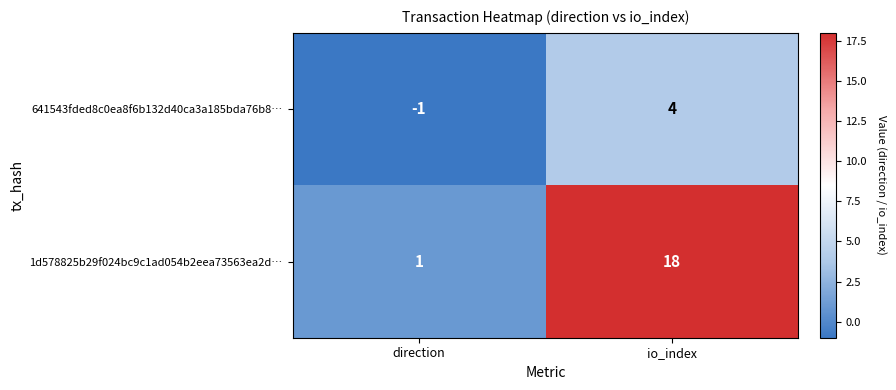

Reading left to right, list all the values displayed in this chart.

641543fded8c0ea8f6b132d40ca3a185bda76b8…: -1	4
1d578825b29f024bc9c1ad054b2eea73563ea2d…: 1	18